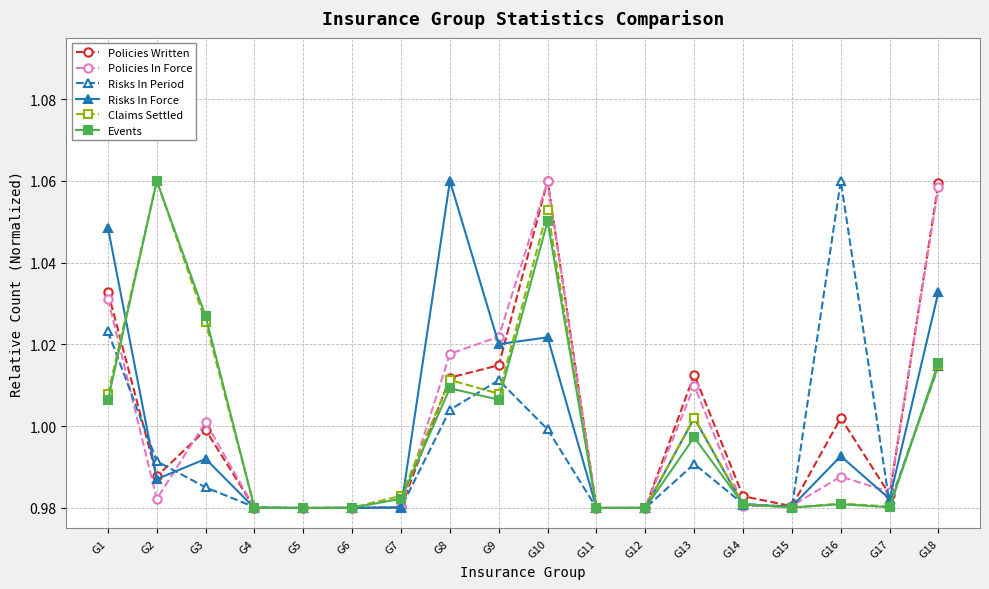

How many lines are shown in the chart?

6